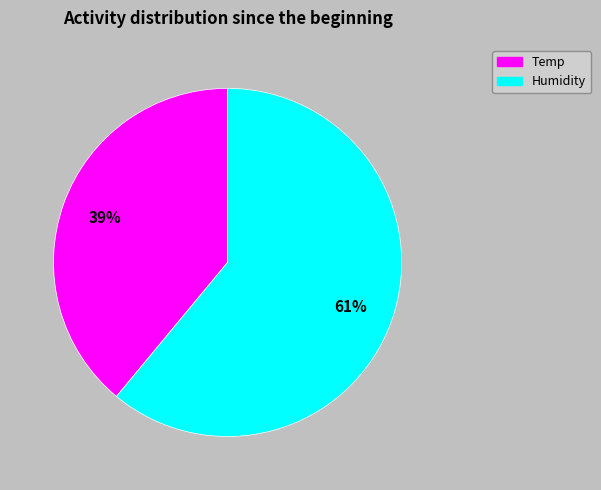

To the nearest percent, what is the average slice percentage?

50%